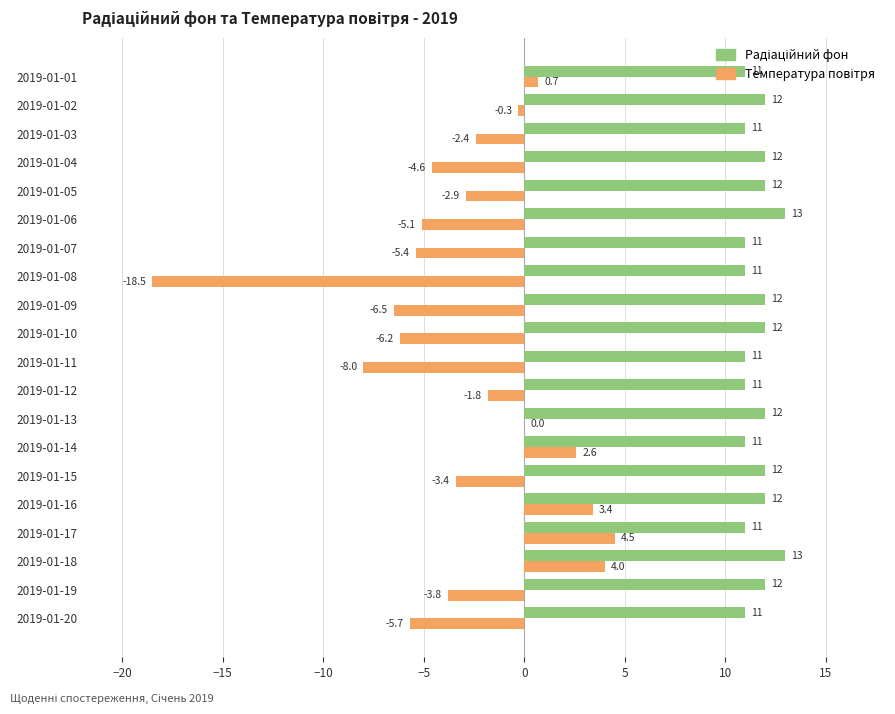

What is the maximum value shown in the chart?

13.0